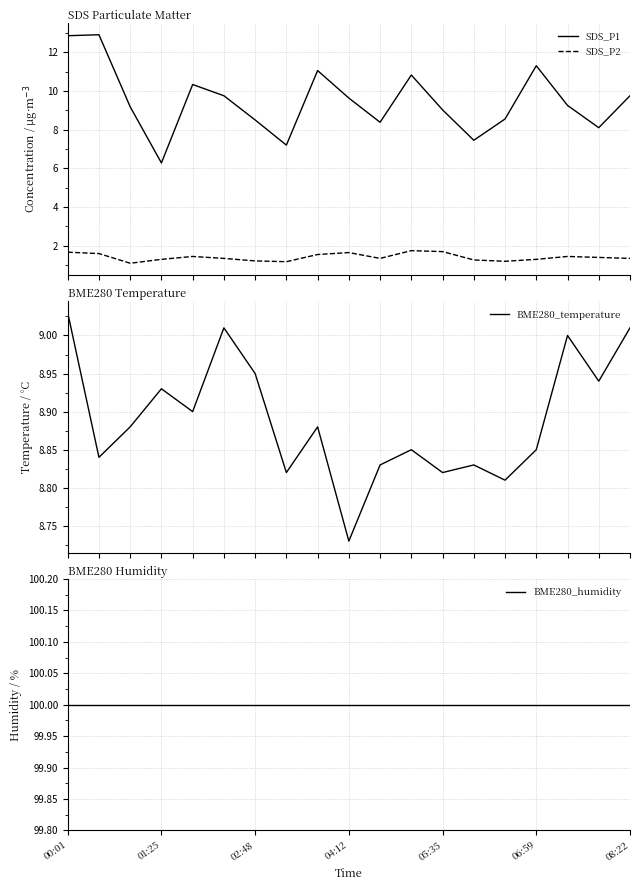

What is the lowest value of the SDS_P2 series?

1.1